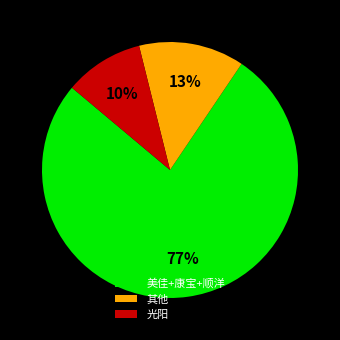

Do 美佳+康宝+顺洋 and 其他 together represent more than half of the pie?

Yes